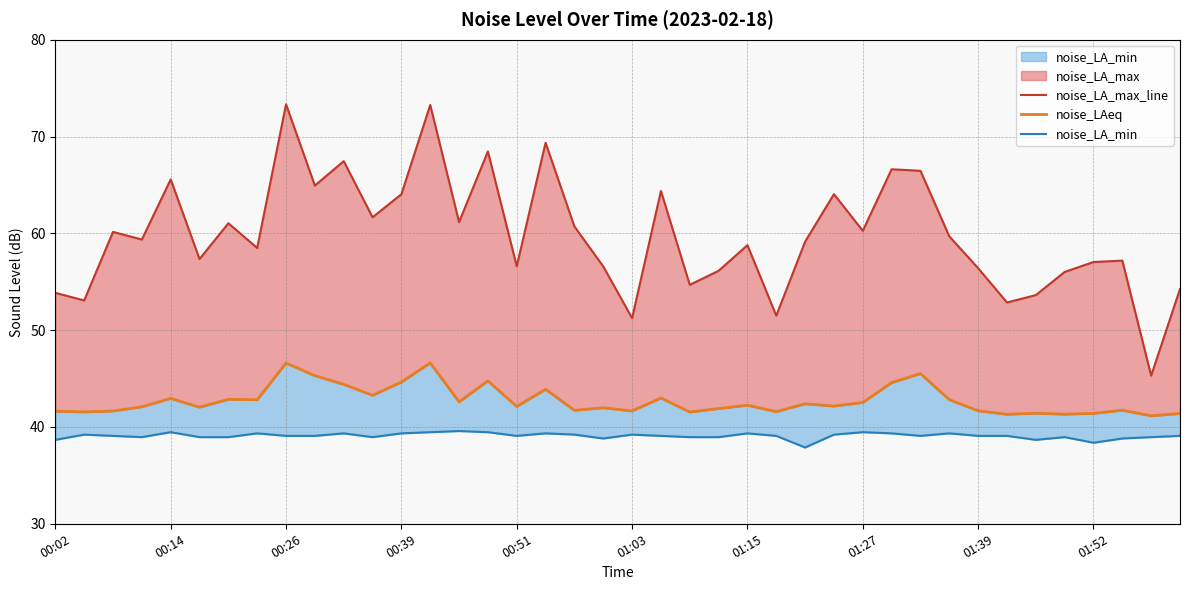

True or false: noise_LA_min and noise_LA_max_line intersect in this chart.

False